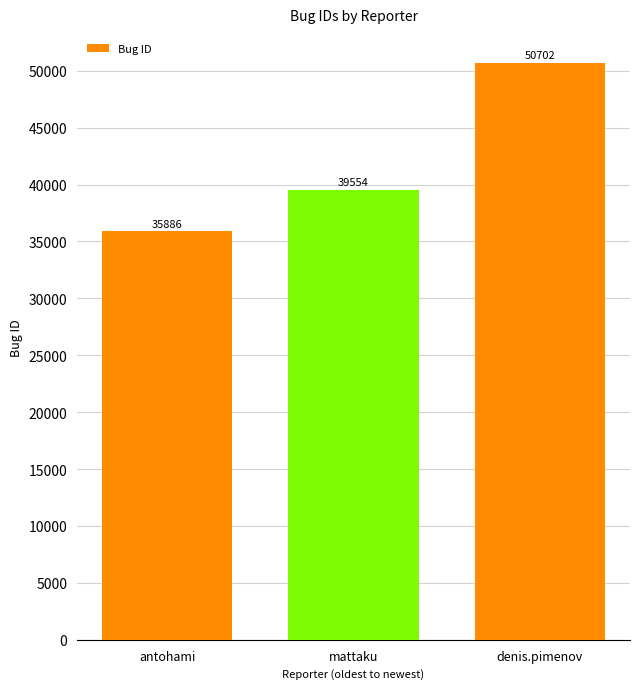

What is the label of the 1st bar from the right?

denis.pimenov